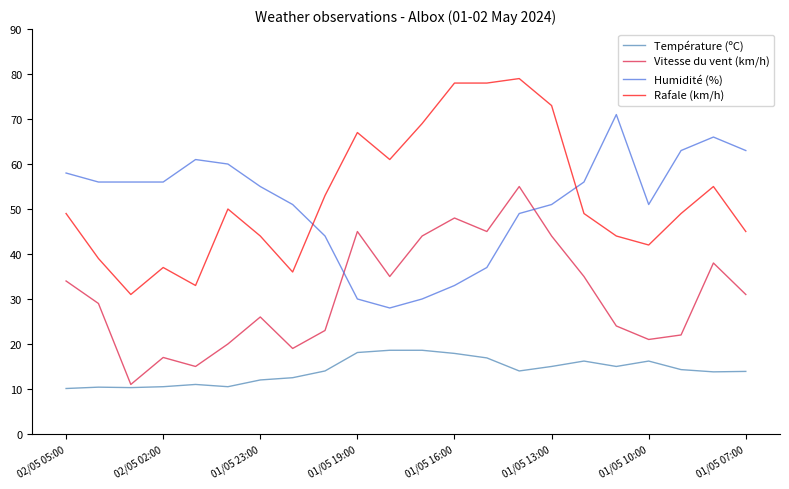

List the series in order of their peak value, highest first.

Rafale (km/h), Humidité (%), Vitesse du vent (km/h), Température (ºC)